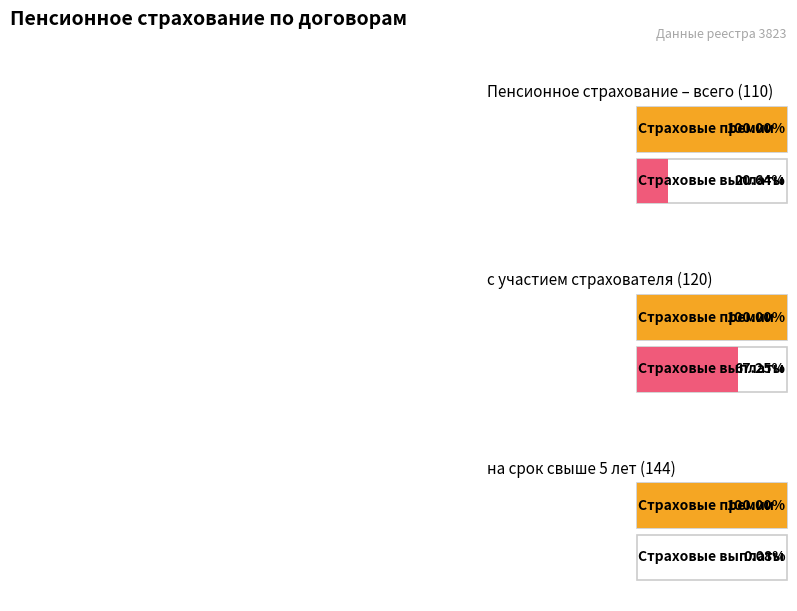

Rank the series by their maximum value, from lowest to highest.

Страховые выплаты (тыс. руб.), Страховые премии (тыс. руб.)